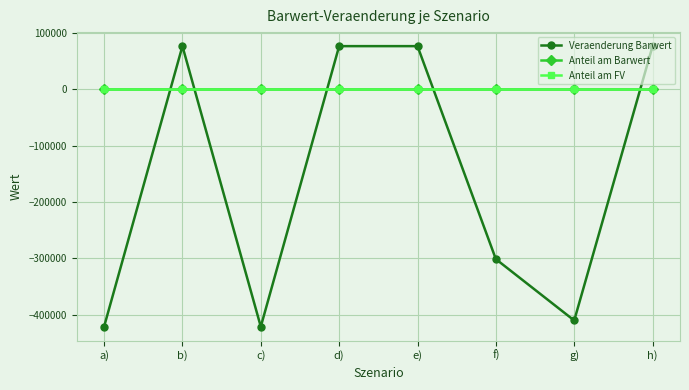

Read the Veraenderung Barwert value at h).

76175.3